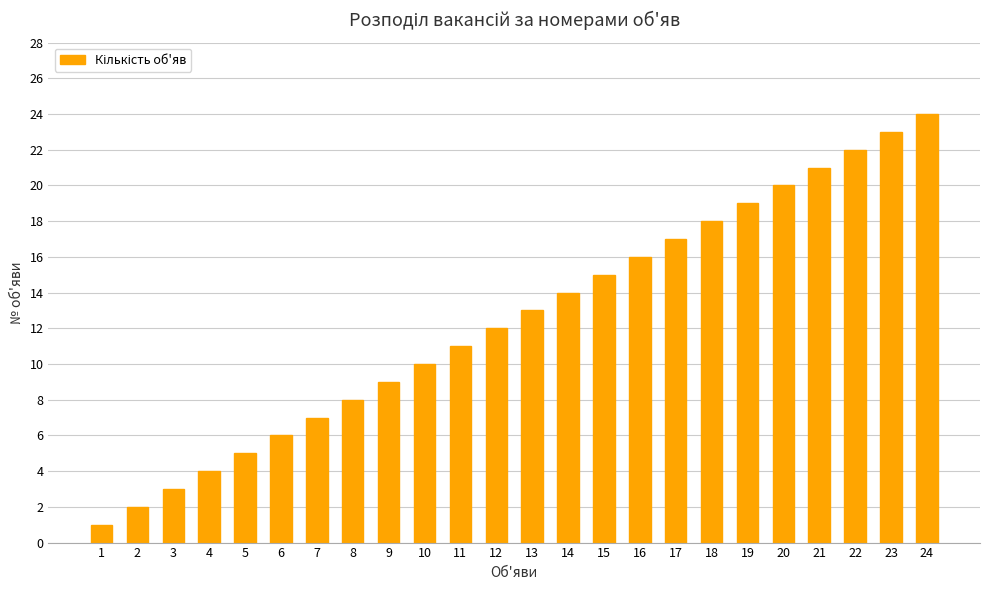

What is the value of the 16th bar from the left?

16